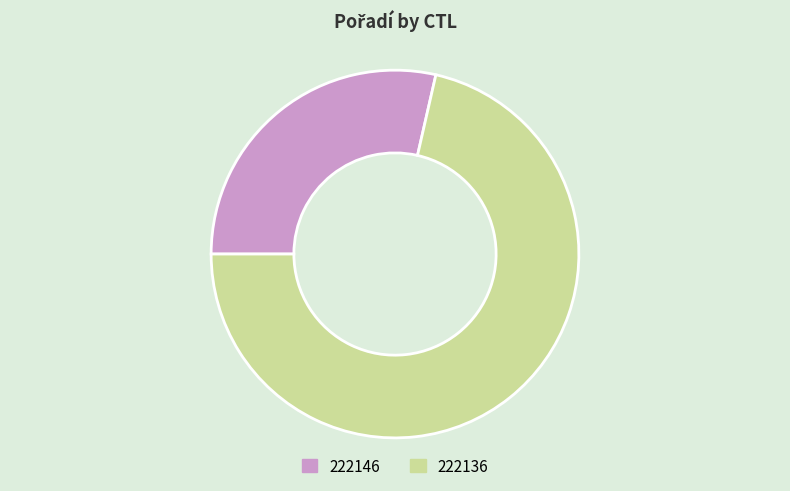

Do 222146 and 222136 together represent more than half of the pie?

Yes